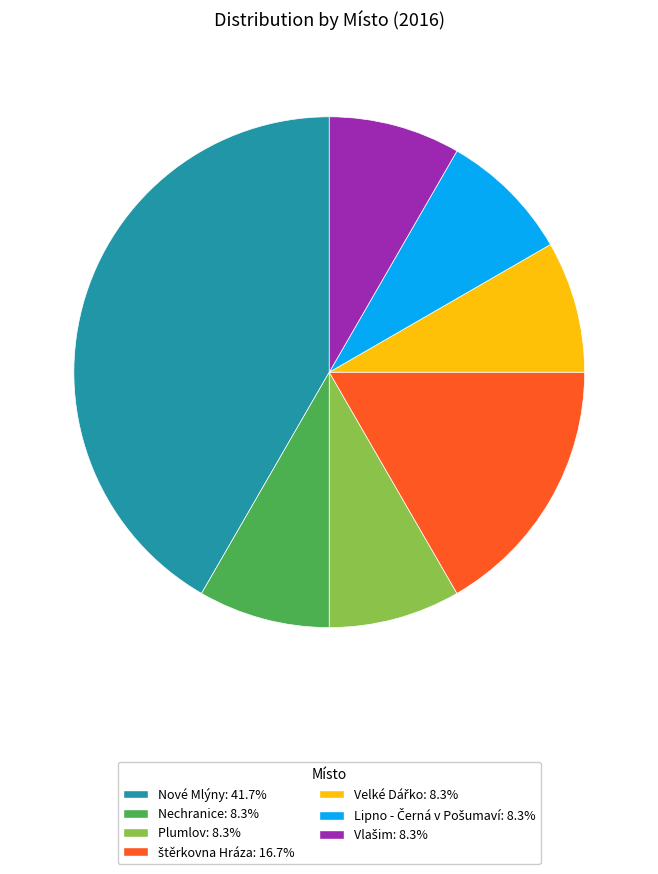

Is it true that Nechranice is 8% of the pie?

True